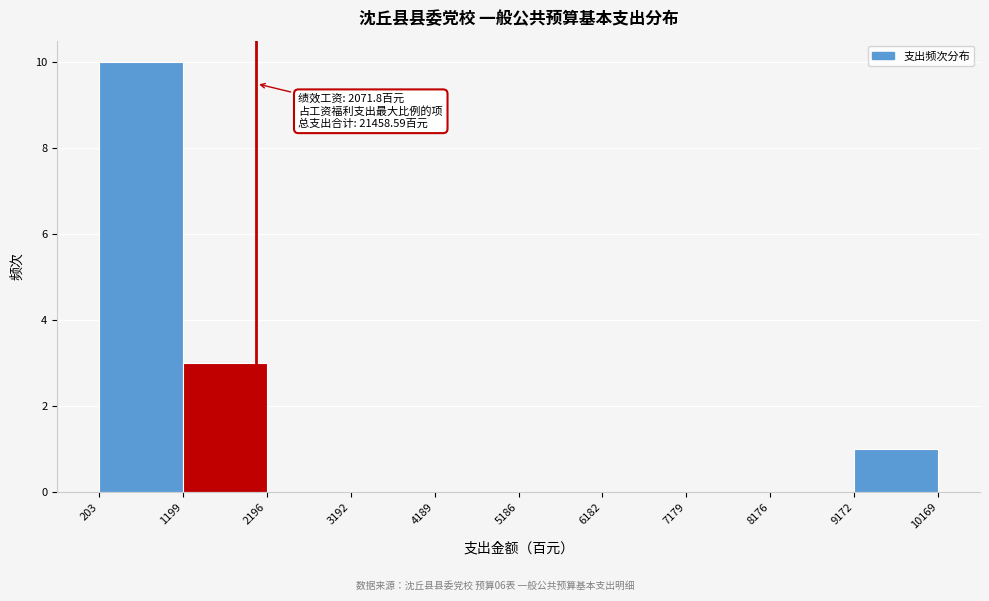

Over which range of the x-axis is the bar tallest?

203 to 1199